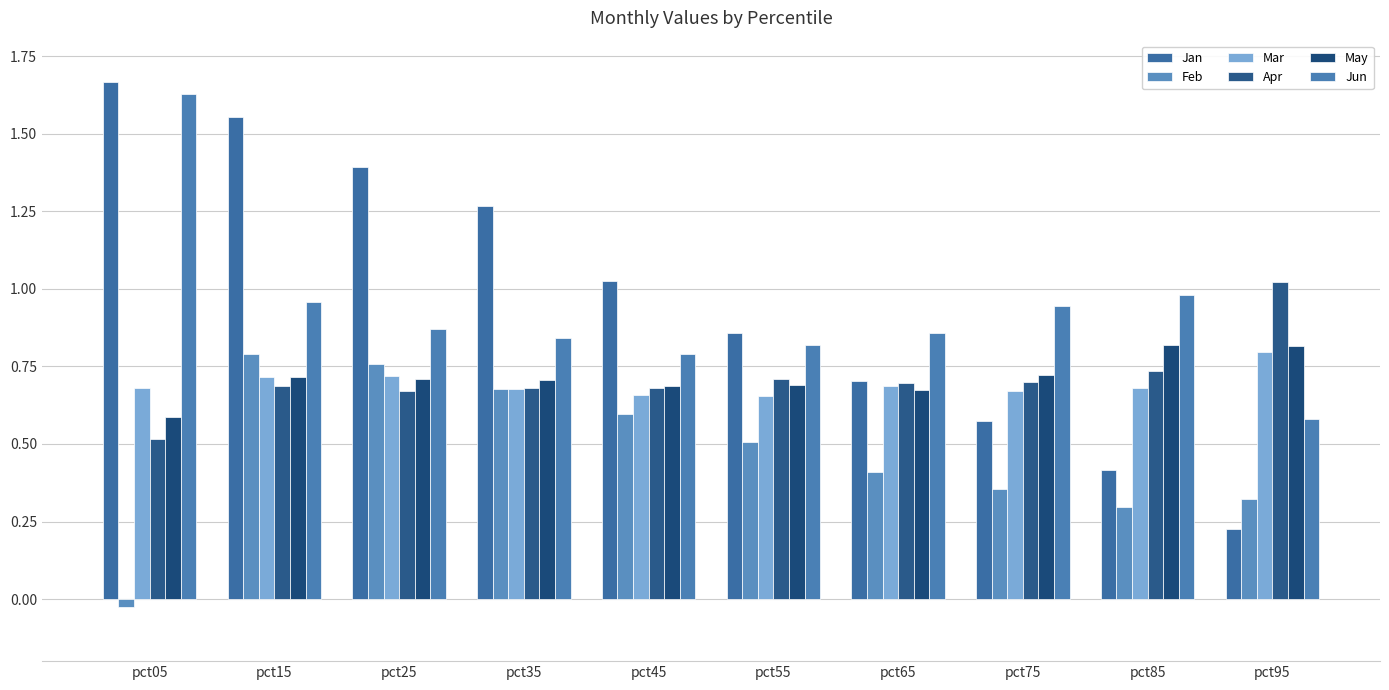

Reading left to right, transcribe all the data shown in this chart.

Jan: pct05=1.7	pct15=1.6	pct25=1.4	pct35=1.3	pct45=1.0	pct55=0.9	pct65=0.7	pct75=0.6	pct85=0.4	pct95=0.2
Feb: pct05=-0.0	pct15=0.8	pct25=0.8	pct35=0.7	pct45=0.6	pct55=0.5	pct65=0.4	pct75=0.4	pct85=0.3	pct95=0.3
Mar: pct05=0.7	pct15=0.7	pct25=0.7	pct35=0.7	pct45=0.7	pct55=0.7	pct65=0.7	pct75=0.7	pct85=0.7	pct95=0.8
Apr: pct05=0.5	pct15=0.7	pct25=0.7	pct35=0.7	pct45=0.7	pct55=0.7	pct65=0.7	pct75=0.7	pct85=0.7	pct95=1.0
May: pct05=0.6	pct15=0.7	pct25=0.7	pct35=0.7	pct45=0.7	pct55=0.7	pct65=0.7	pct75=0.7	pct85=0.8	pct95=0.8
Jun: pct05=1.6	pct15=1.0	pct25=0.9	pct35=0.8	pct45=0.8	pct55=0.8	pct65=0.9	pct75=0.9	pct85=1.0	pct95=0.6